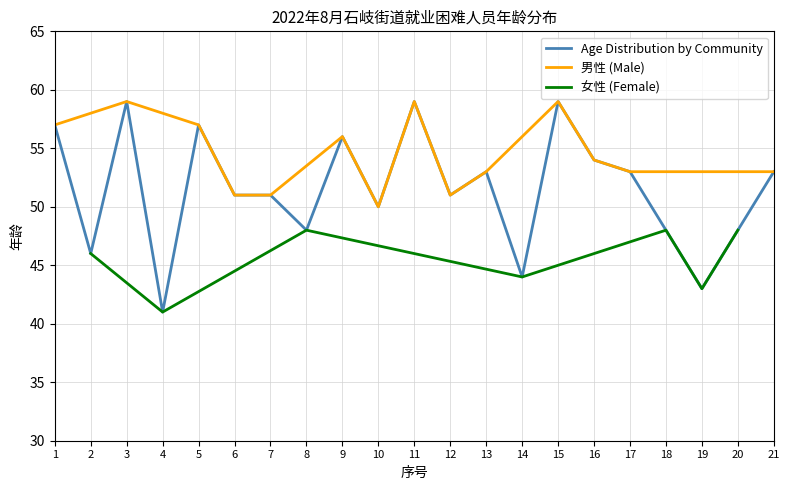

The value of Age Distribution by Community at 18 is 25. True or false?

False